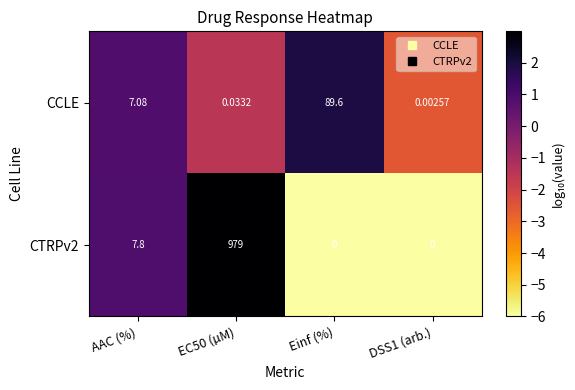

What is the spread (max minus min) of values at Einf (%)?

89.6